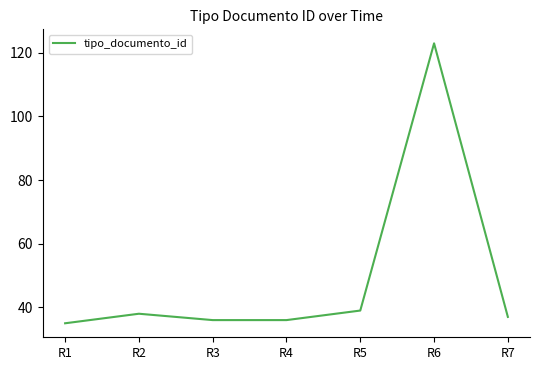

Reading right to left, what are all the values shown in this chart?

37	123	39	36	36	38	35